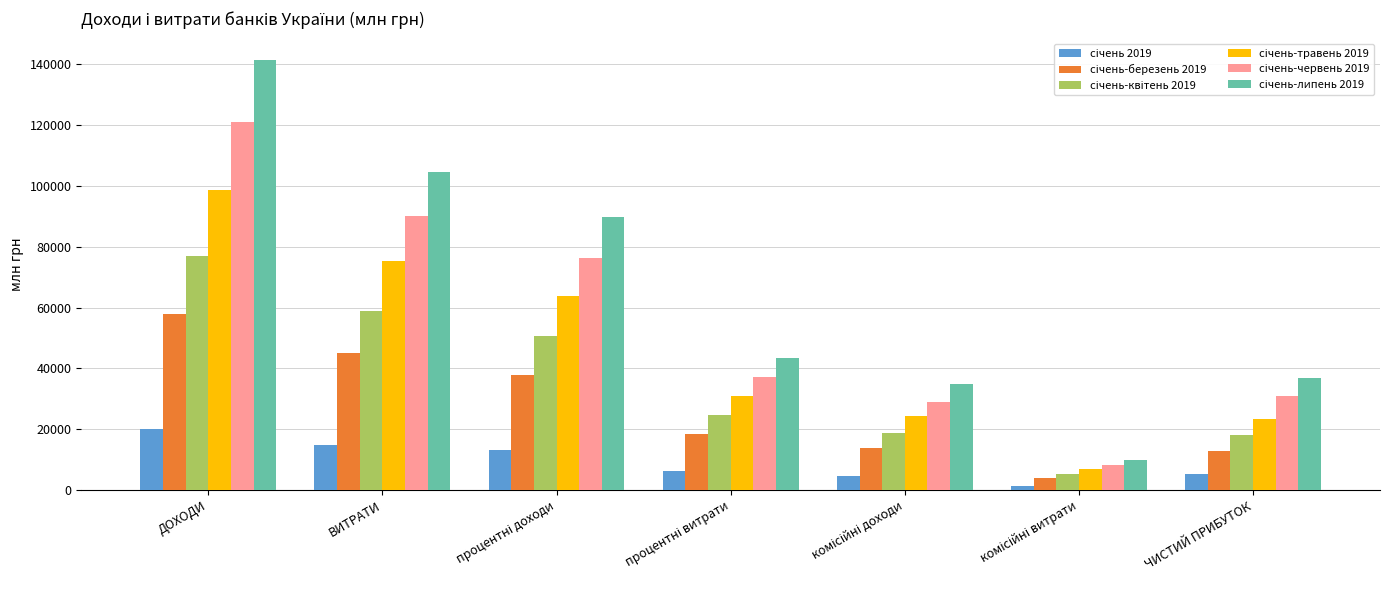

What is the spread (max minus min) of values at ЧИСТИЙ ПРИБУТОК?

31301